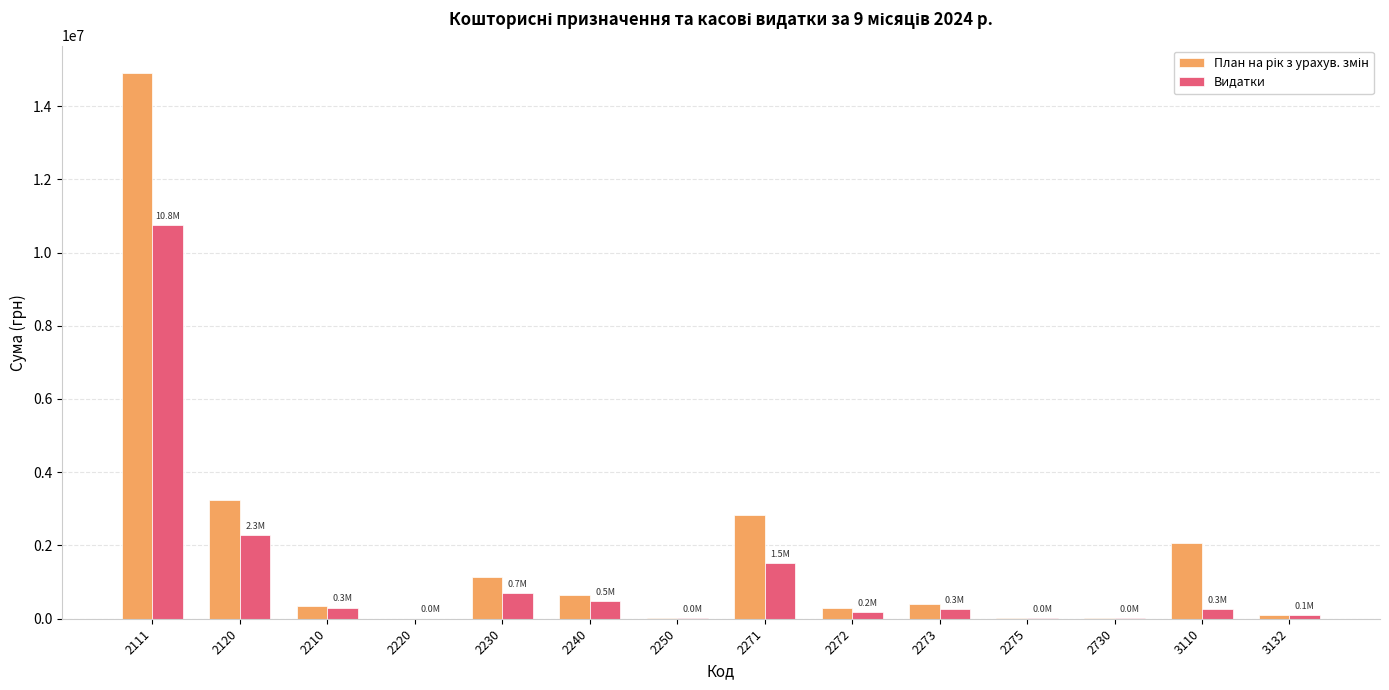

What is the maximum value shown in the chart?

14902821.4